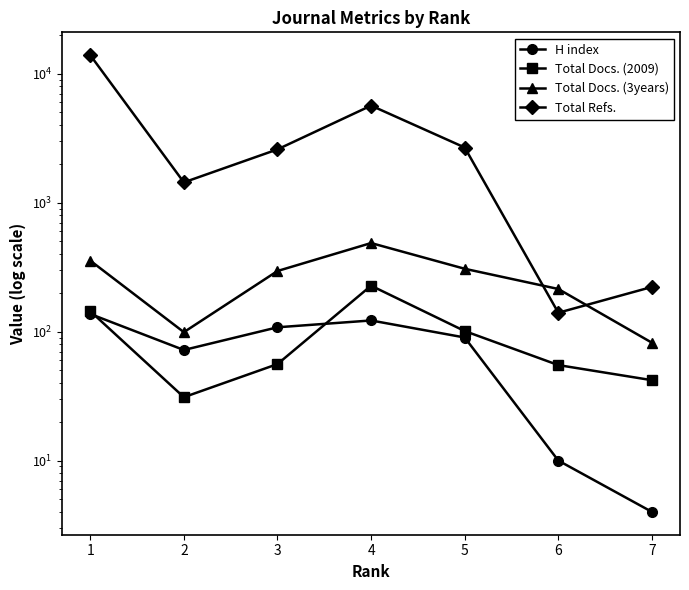

What is the average value of the Total Refs. series?

3804